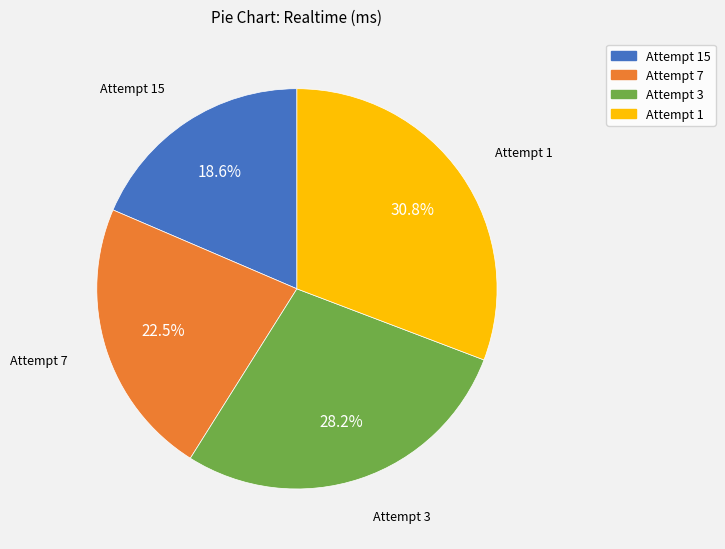

The Attempt 15 slice represents 19% of the pie. True or false?

True